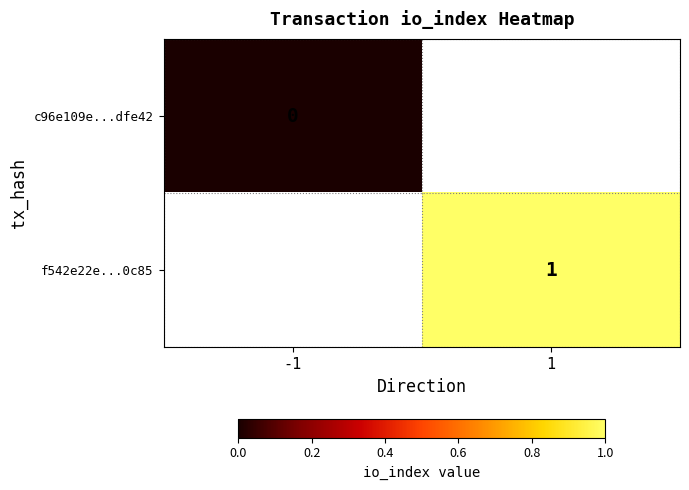

The f542e22e...0c85 series shows 2 at 1. True or false?

False